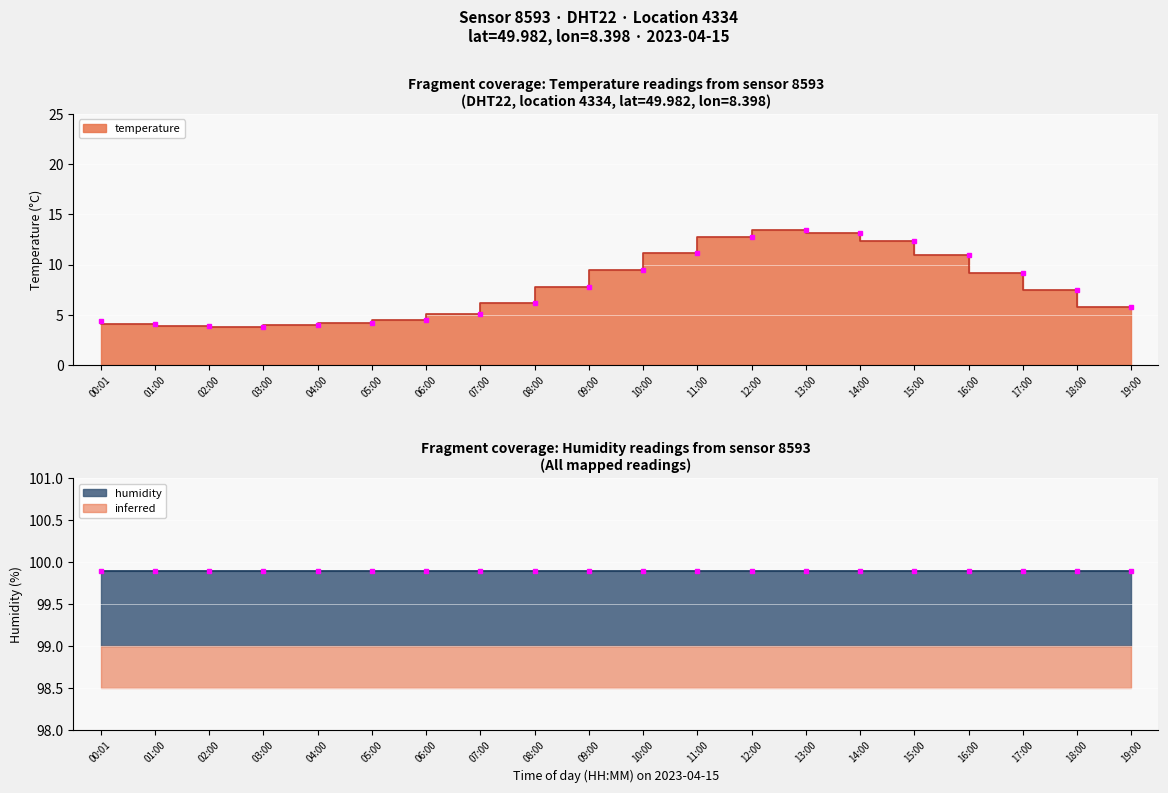

How many data points are less than 7?

10